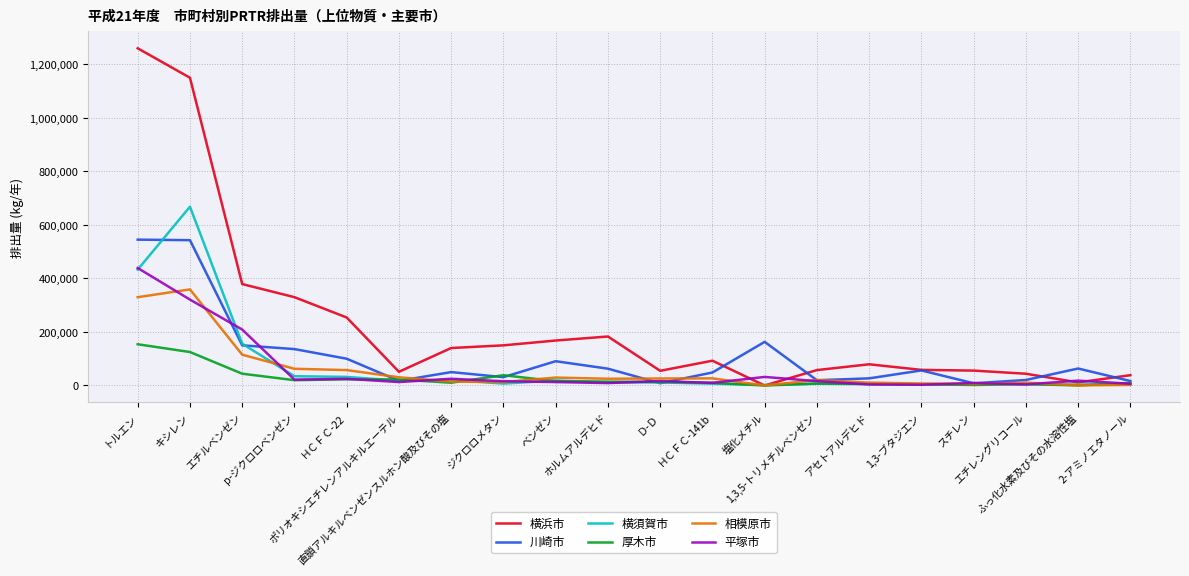

What is the greatest value displayed?

1260000